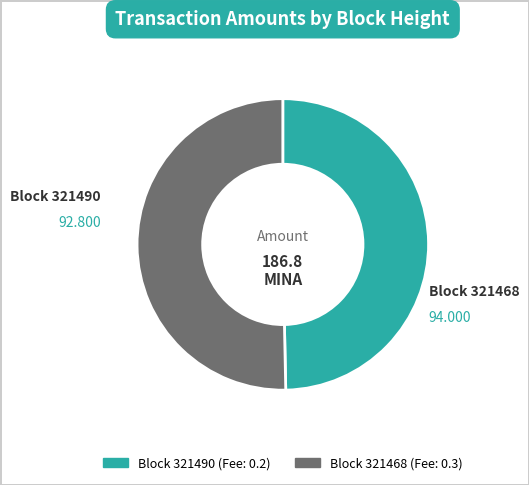

Is there a majority slice in this chart?

Yes